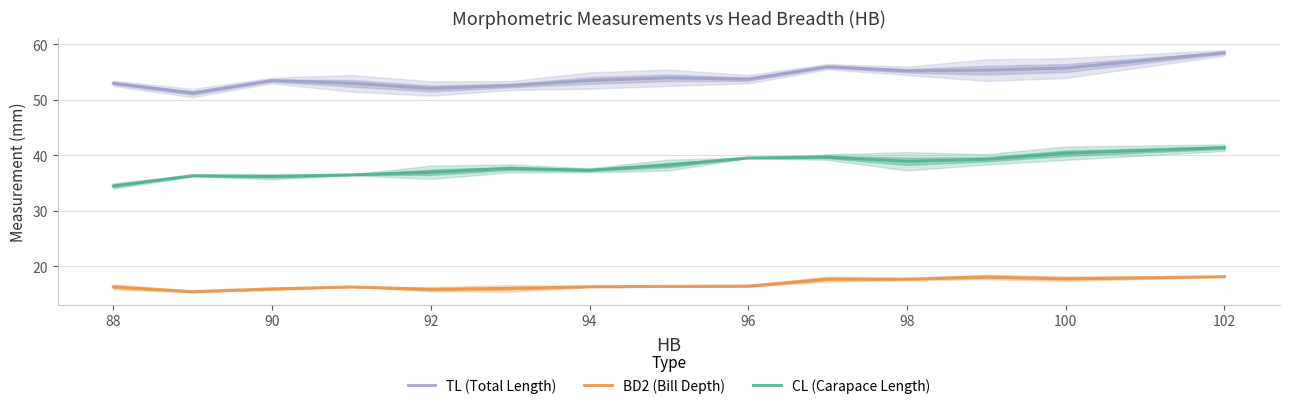

Is it true that TL (Total Length) equals 31.8 at 98?

False